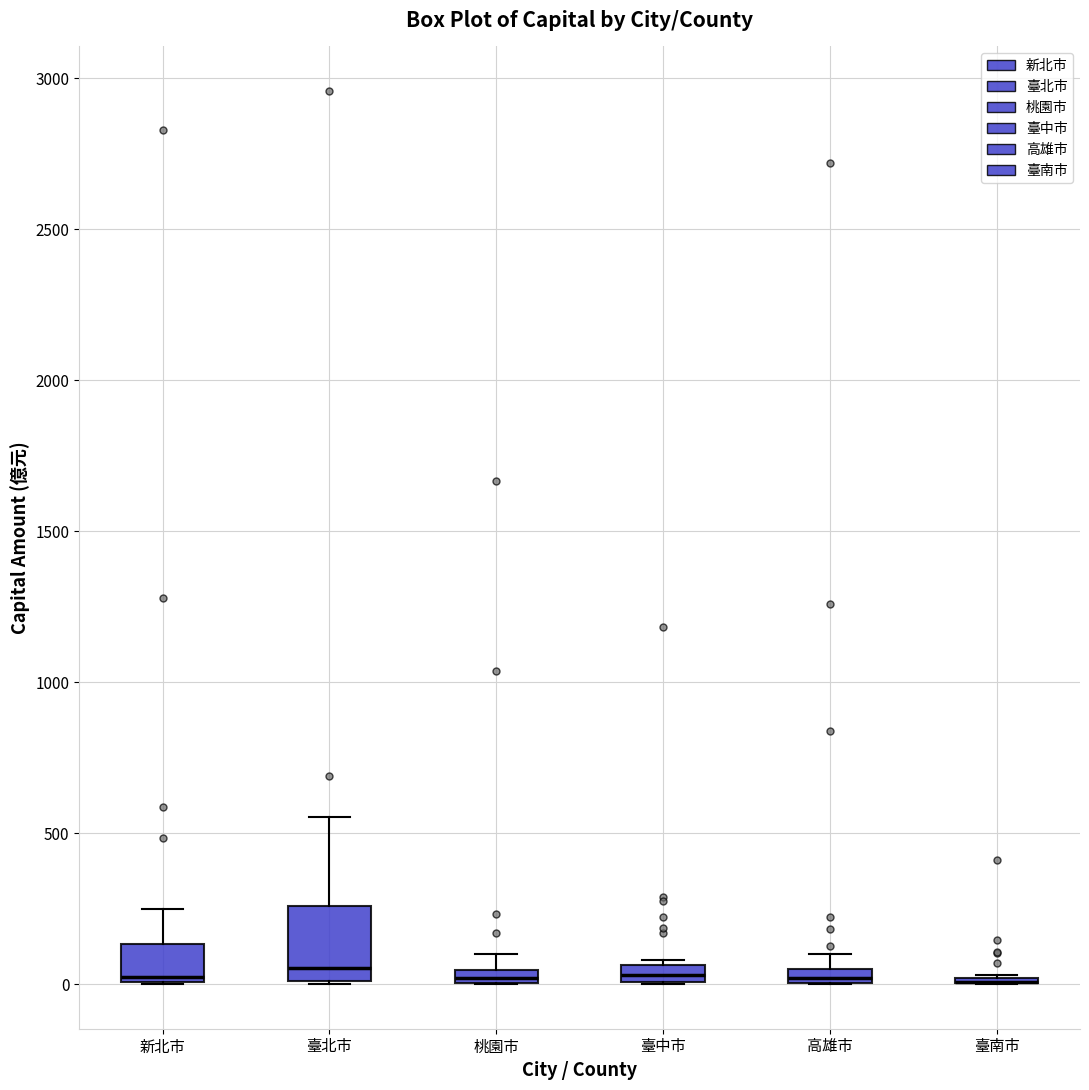

Where is the upper edge of the box for 高雄市 on the y-axis? The values are not printed on the chart, so give them approximately, as read against the axis.

50